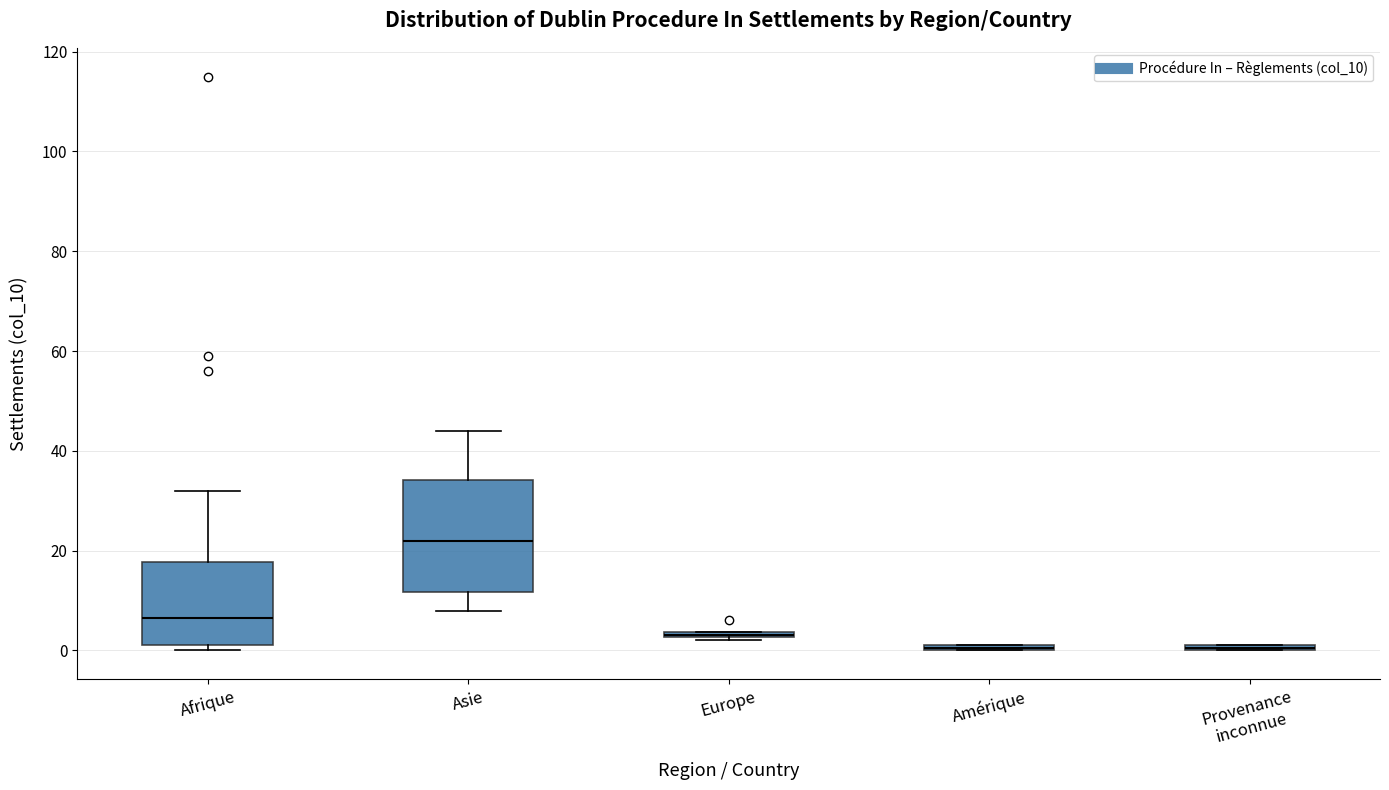

Which box is the tallest, from its lower edge to its upper edge?

Asie